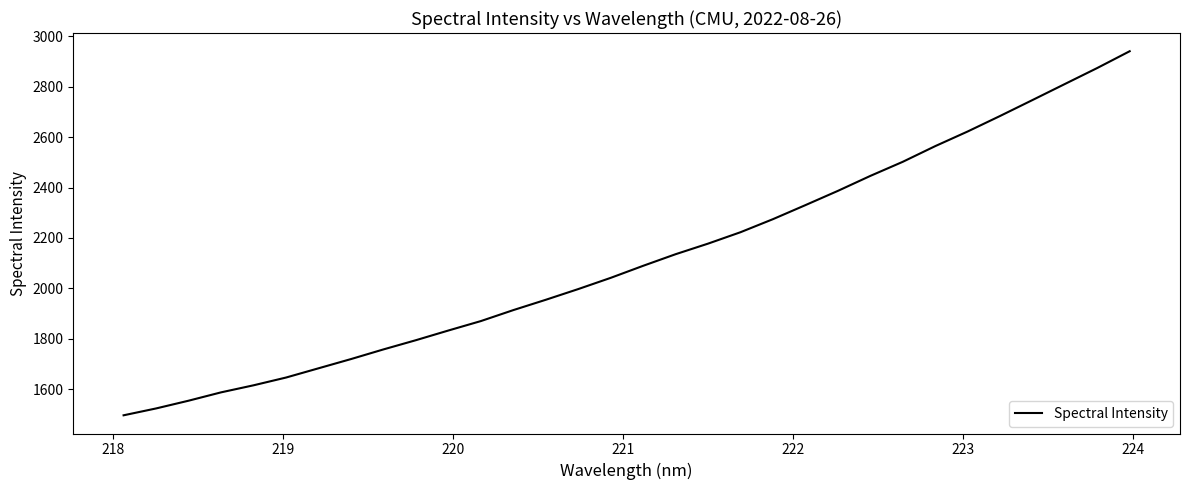

What is the difference between the maximum and minimum values?

1444.7